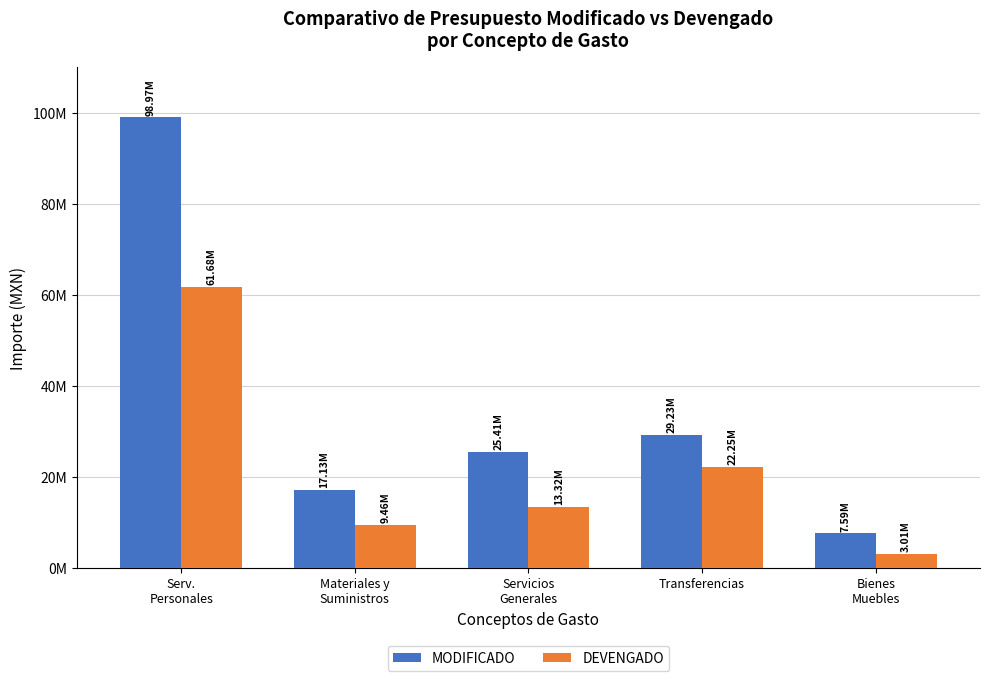

Does the chart contain stacked bars?

No